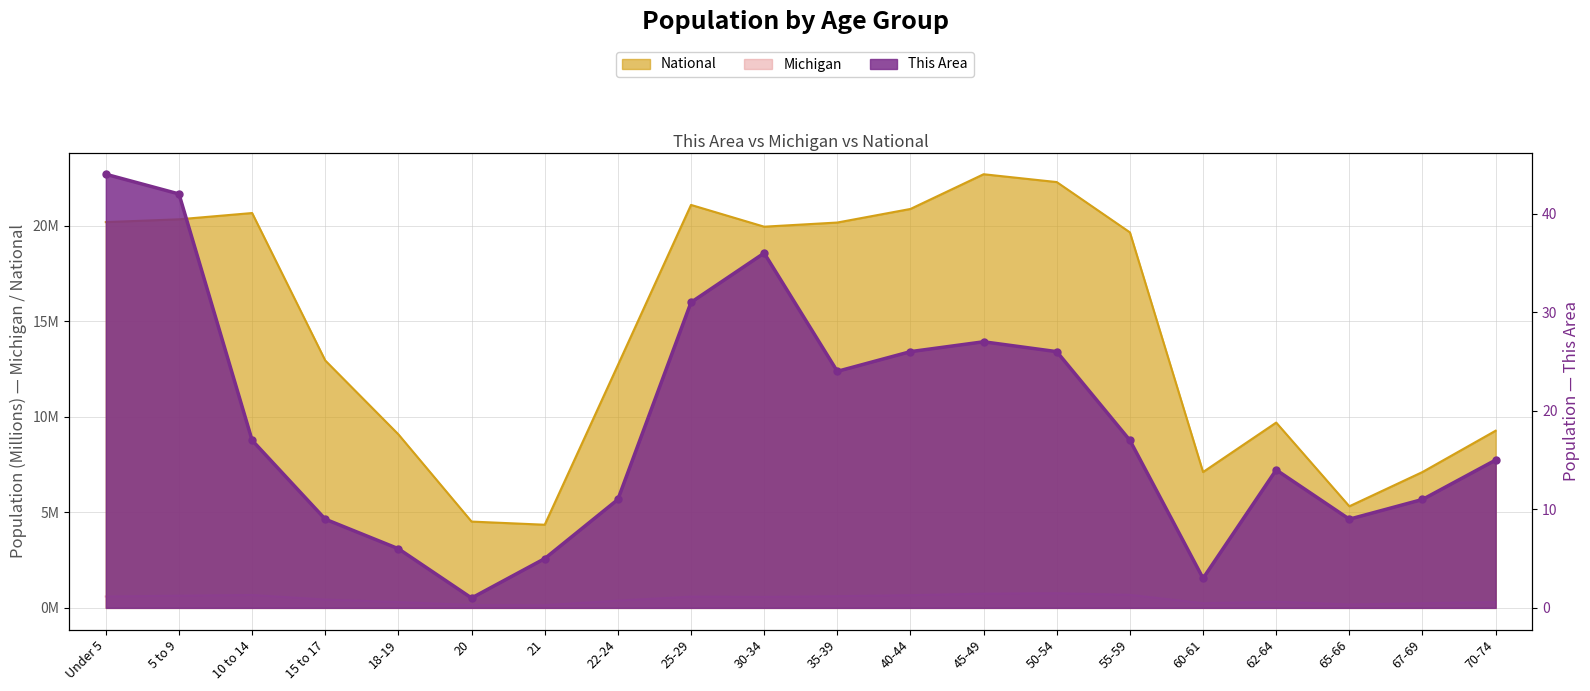

Which series has the widest spread of Y values?

This Area